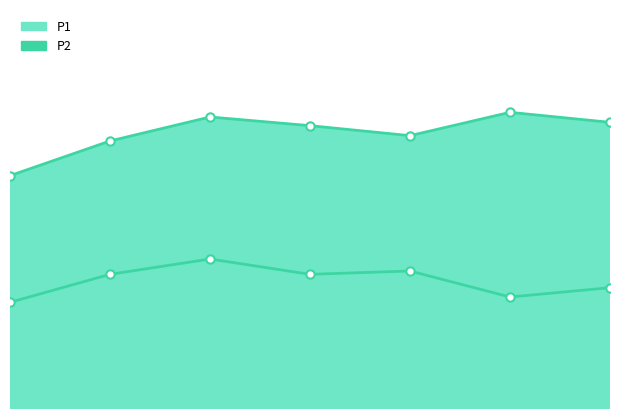

What is the spread (max minus min) of values at 2023-06-22T08:41:50?

2.2